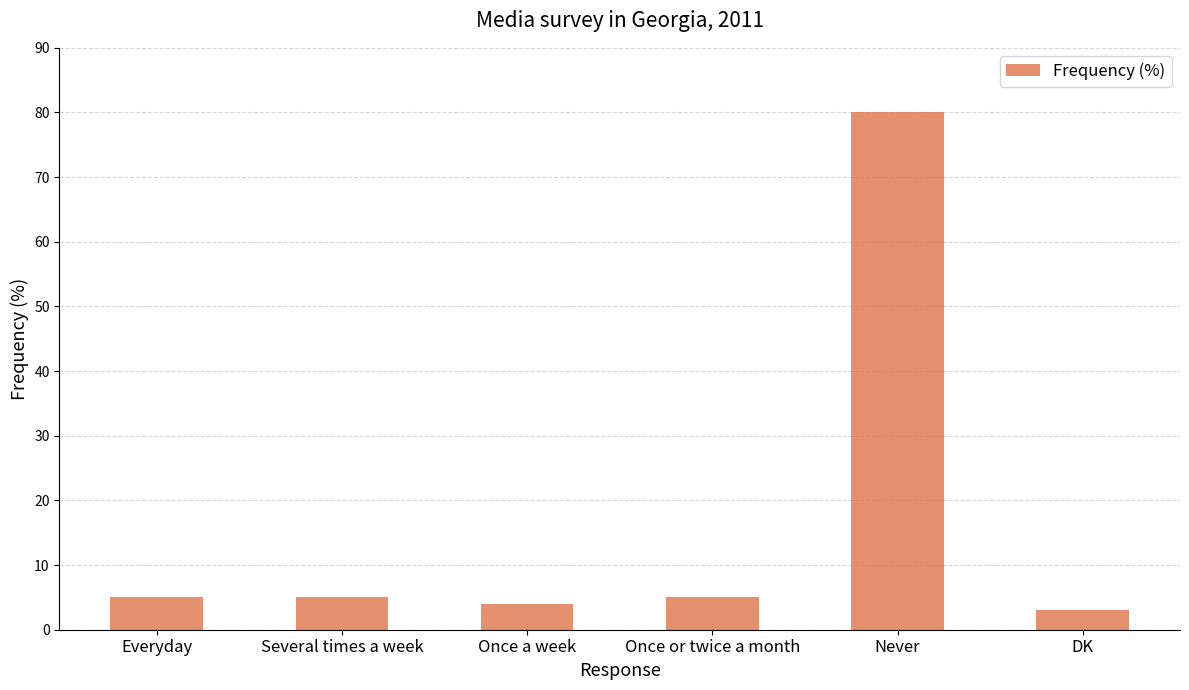

What is the label of the 6th bar from the left?

DK